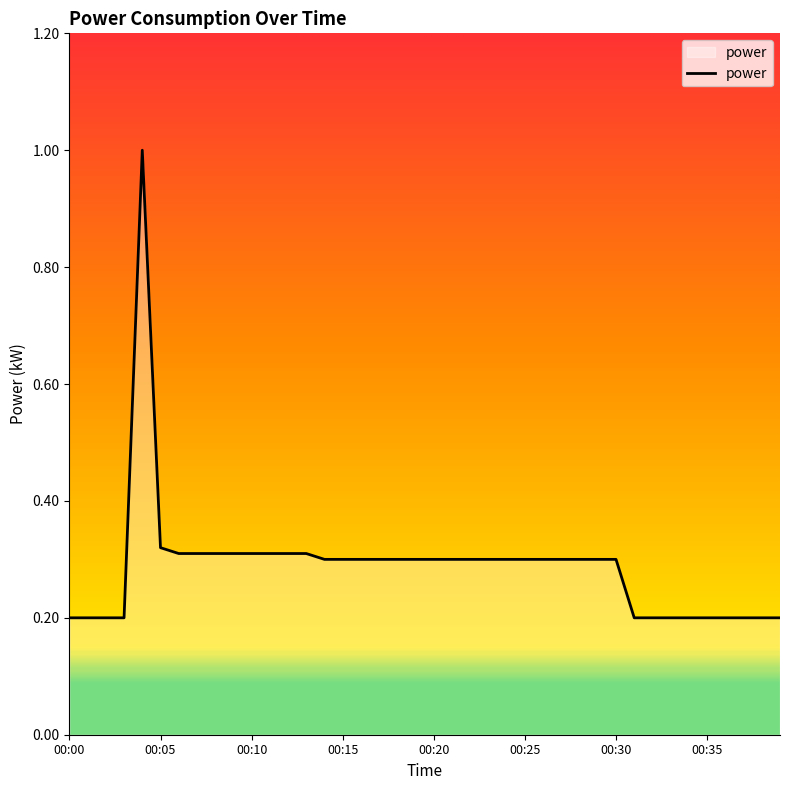

What is the difference between the values at 00:09 and 00:37?

0.1